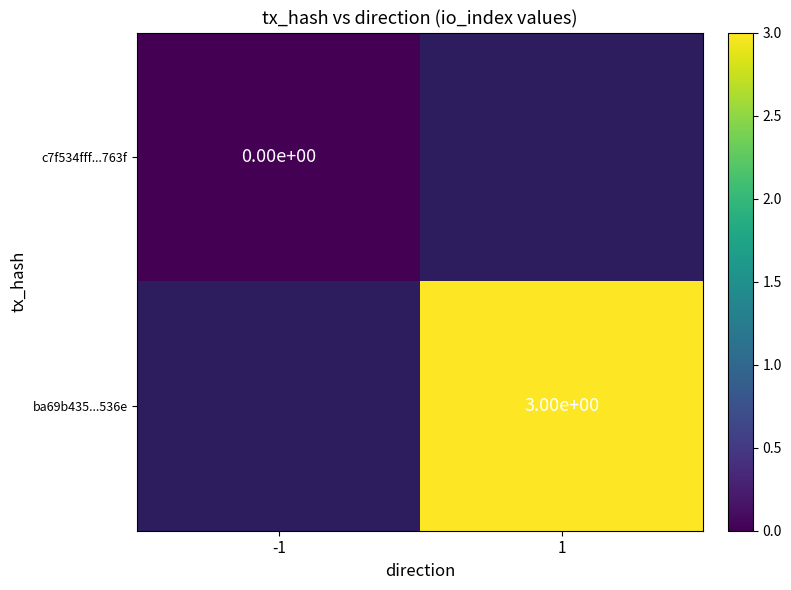

Is it true that ba69b435...536e equals 4 at 1?

False